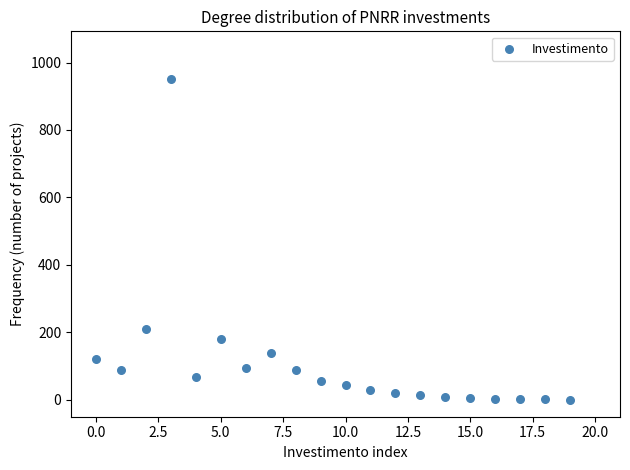

What is the range of Y values (max minus min)?

949